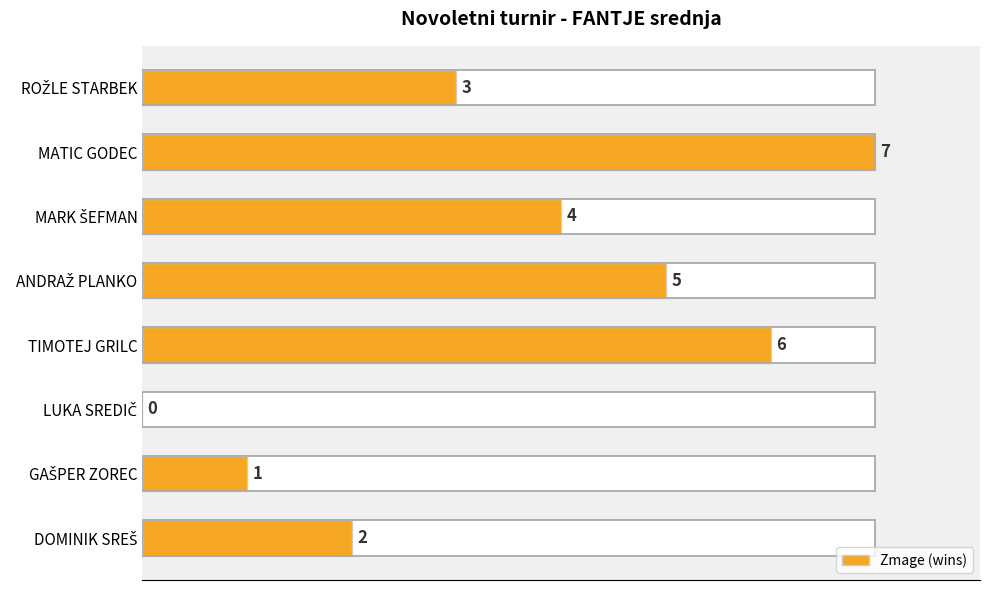

Reading right to left, extract all data points from this chart.

3	7	4	5	6	0	1	2